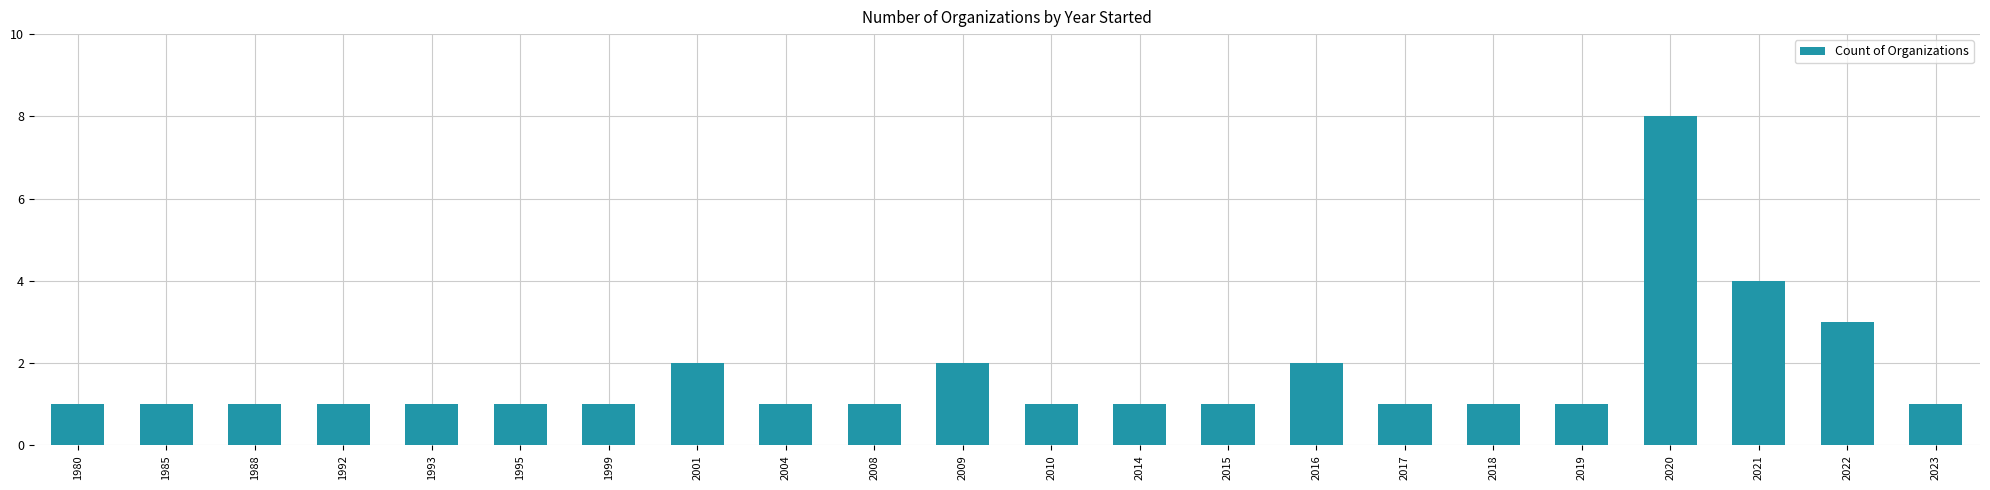

Which category has the highest value across all series?

2020